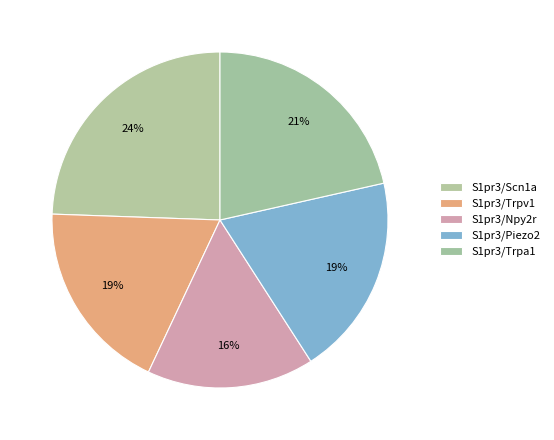

Count the number of slices in the pie.

5